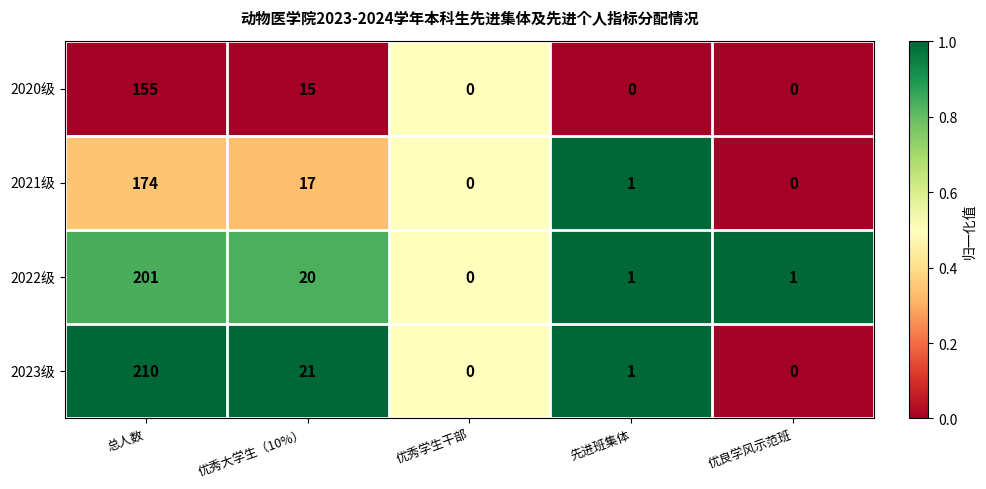

List the series in order of their peak value, lowest first.

2020级, 2021级, 2022级, 2023级